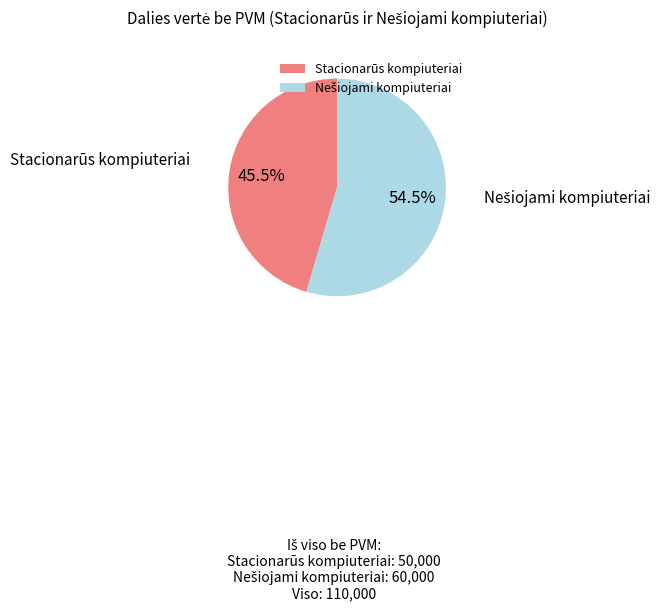

What is the smallest slice in the pie chart?

Stacionarūs kompiuteriai